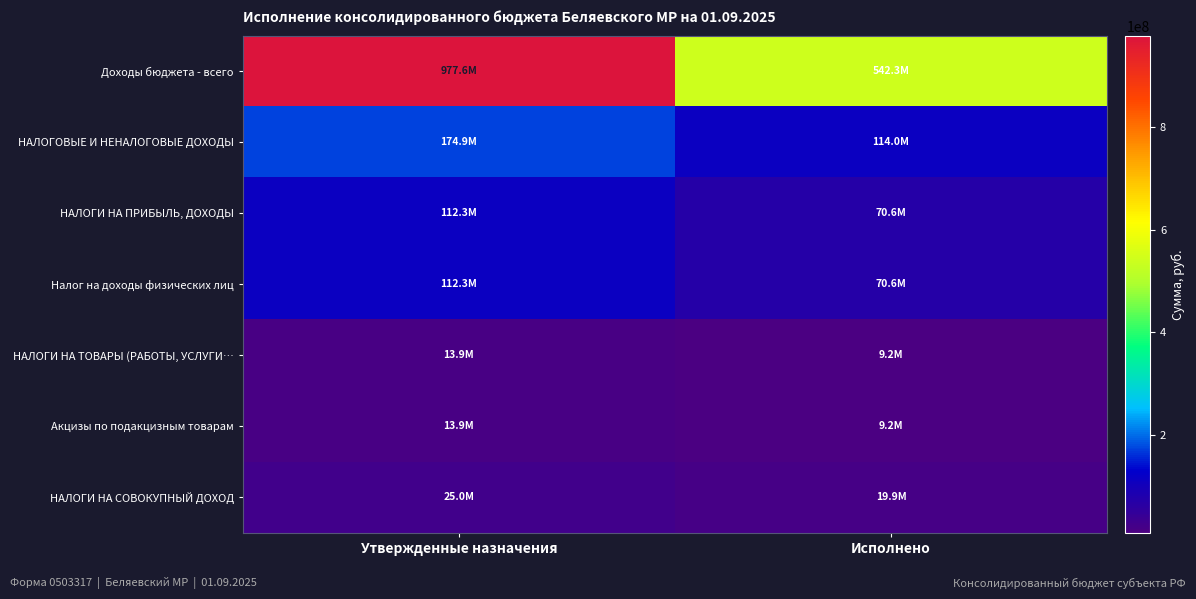

Which has a higher value, Утвержденные назначения or Исполнено?

Утвержденные назначения